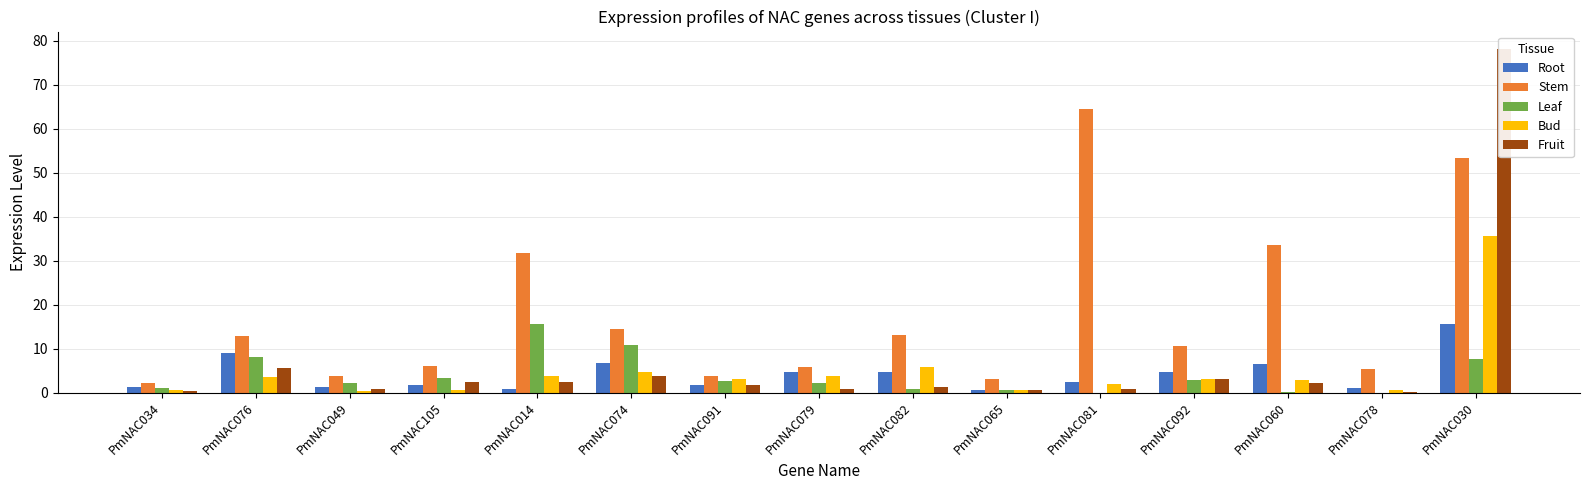

True or false: Bud has a value of 3.2 at PmNAC092.

True